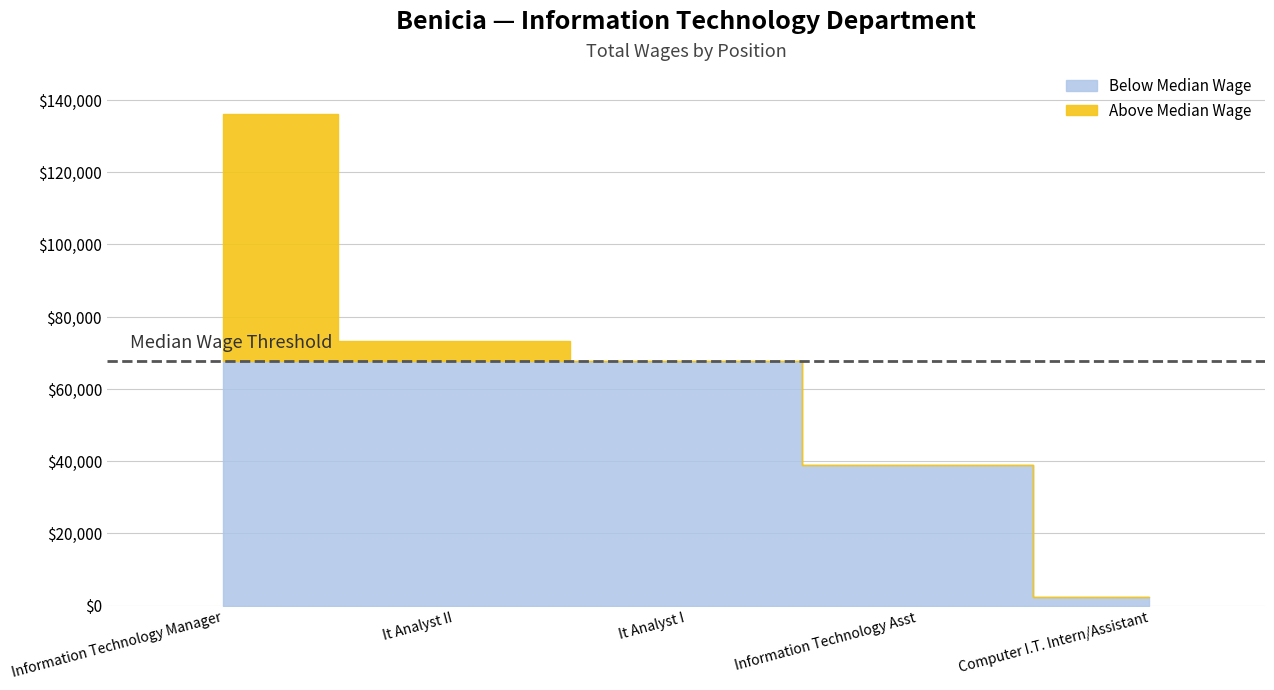

What is the difference between the maximum and second lowest values?

96994